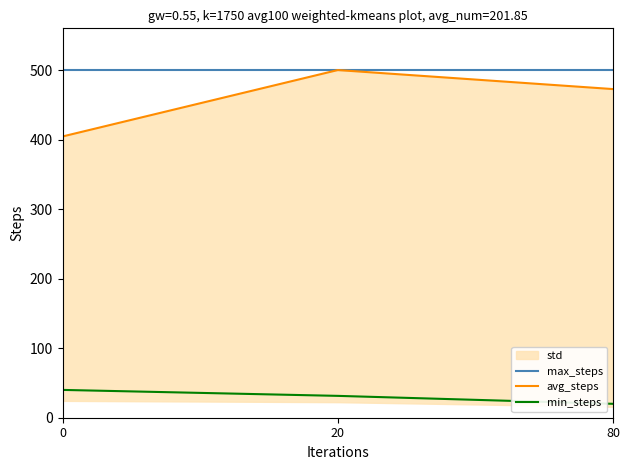

At how many categories does at least one series exceed 94?

3